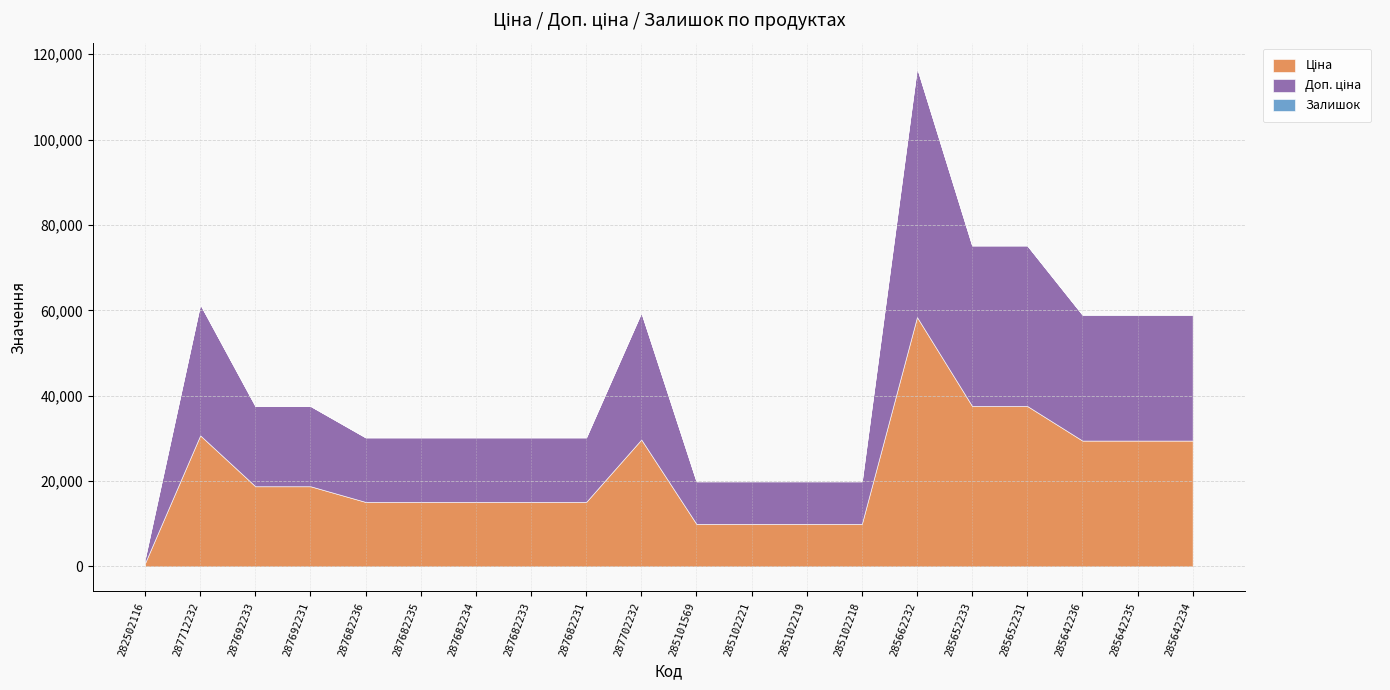

True or false: Ціна and Залишок intersect in this chart.

False